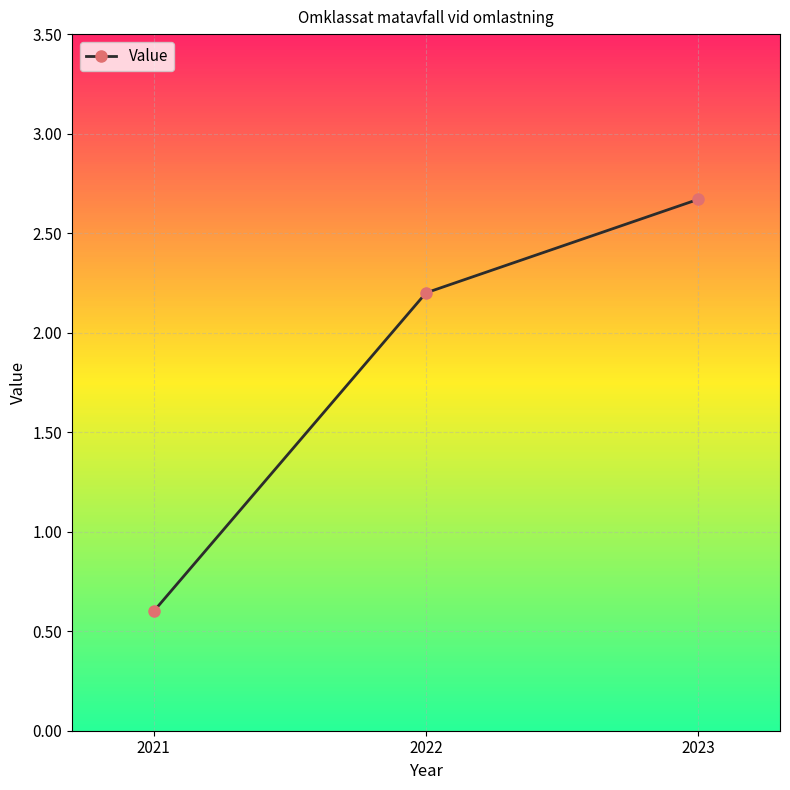

What is the value of the 3rd point from the left?

2.7